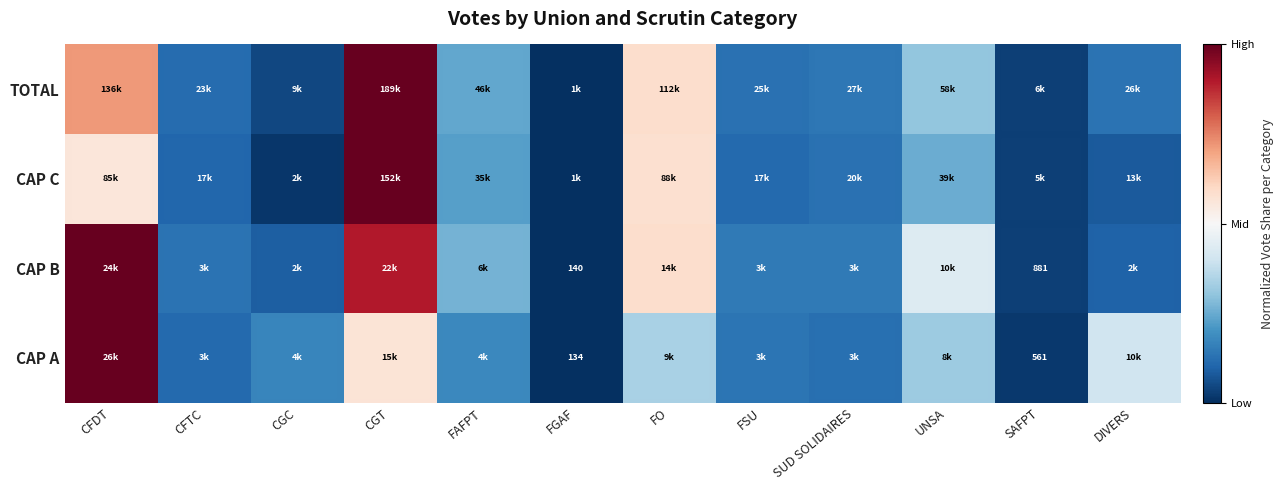

Which series has the largest range (max minus min)?

CAP A